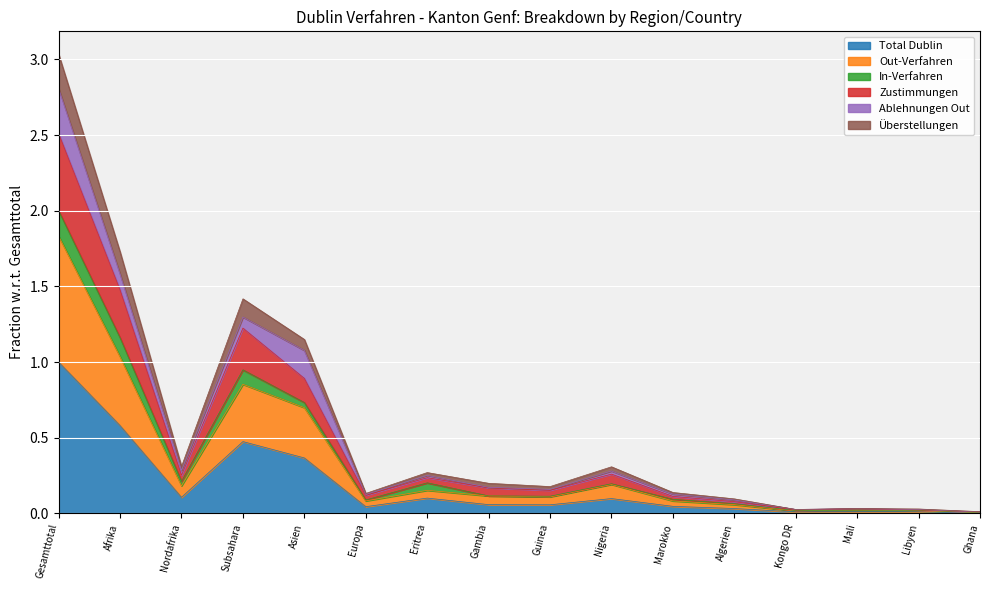

True or false: Total Dublin has a value of 0.1 at Eritrea.

True